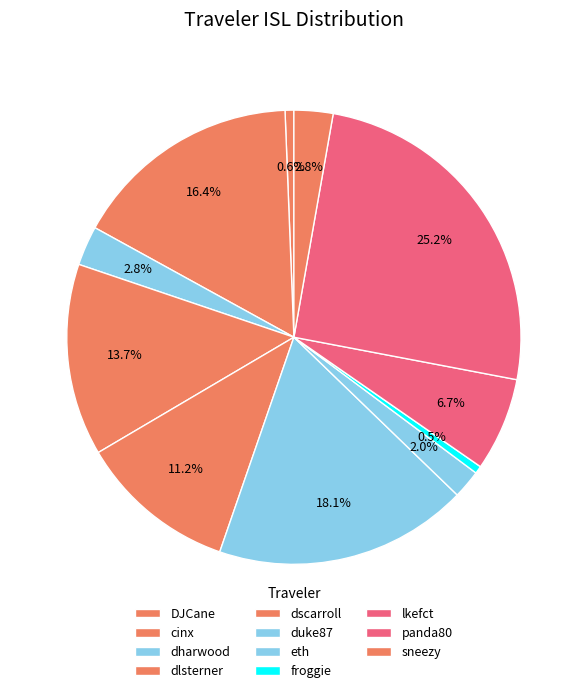

True or false: duke87 accounts for 18% of the total.

True